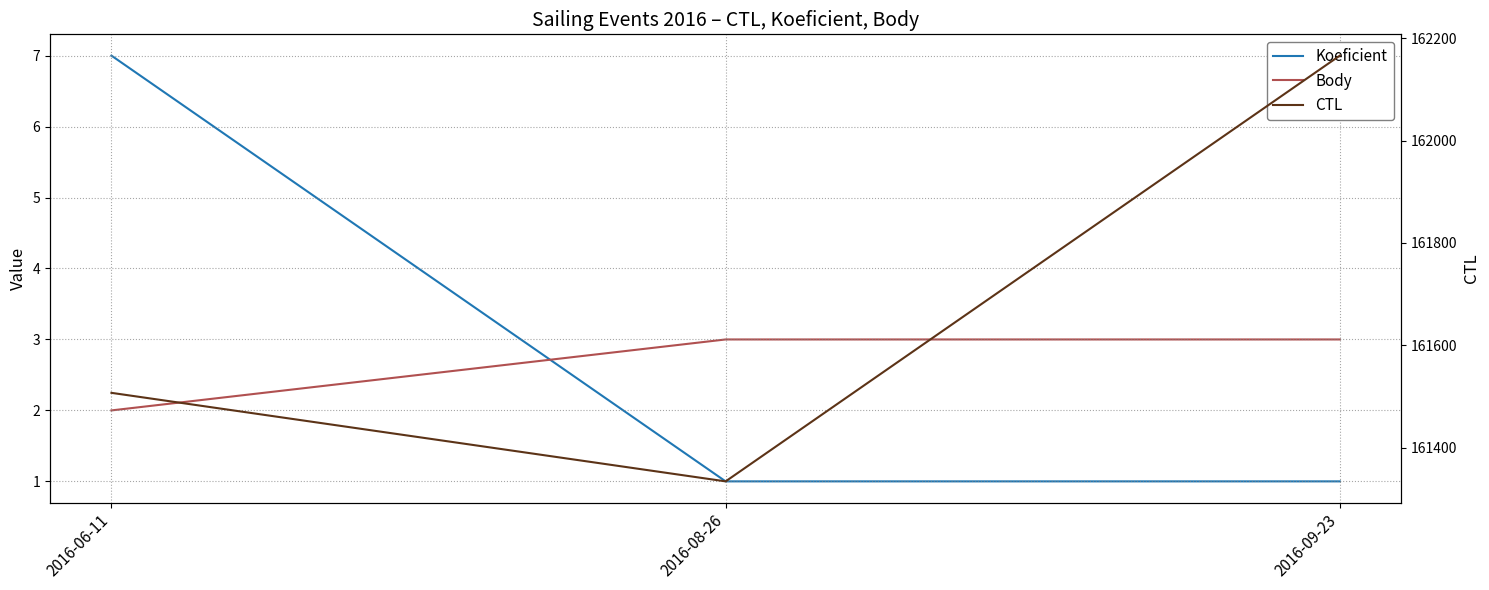

What is the maximum value shown in the chart?

162166